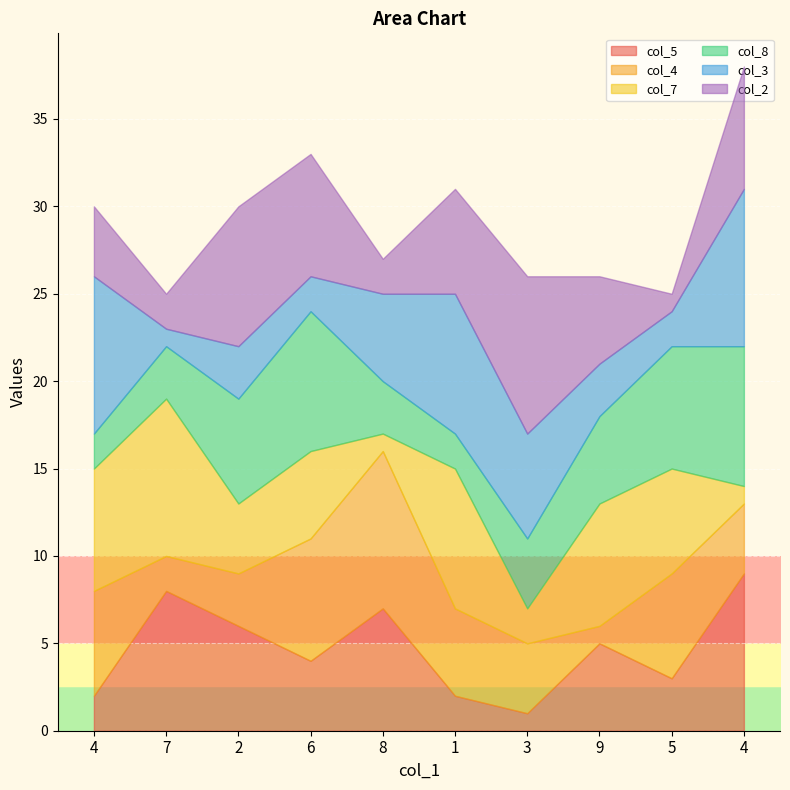

Rank the series at 1 from lowest to highest value.

col_5, col_8, col_4, col_2, col_7, col_3